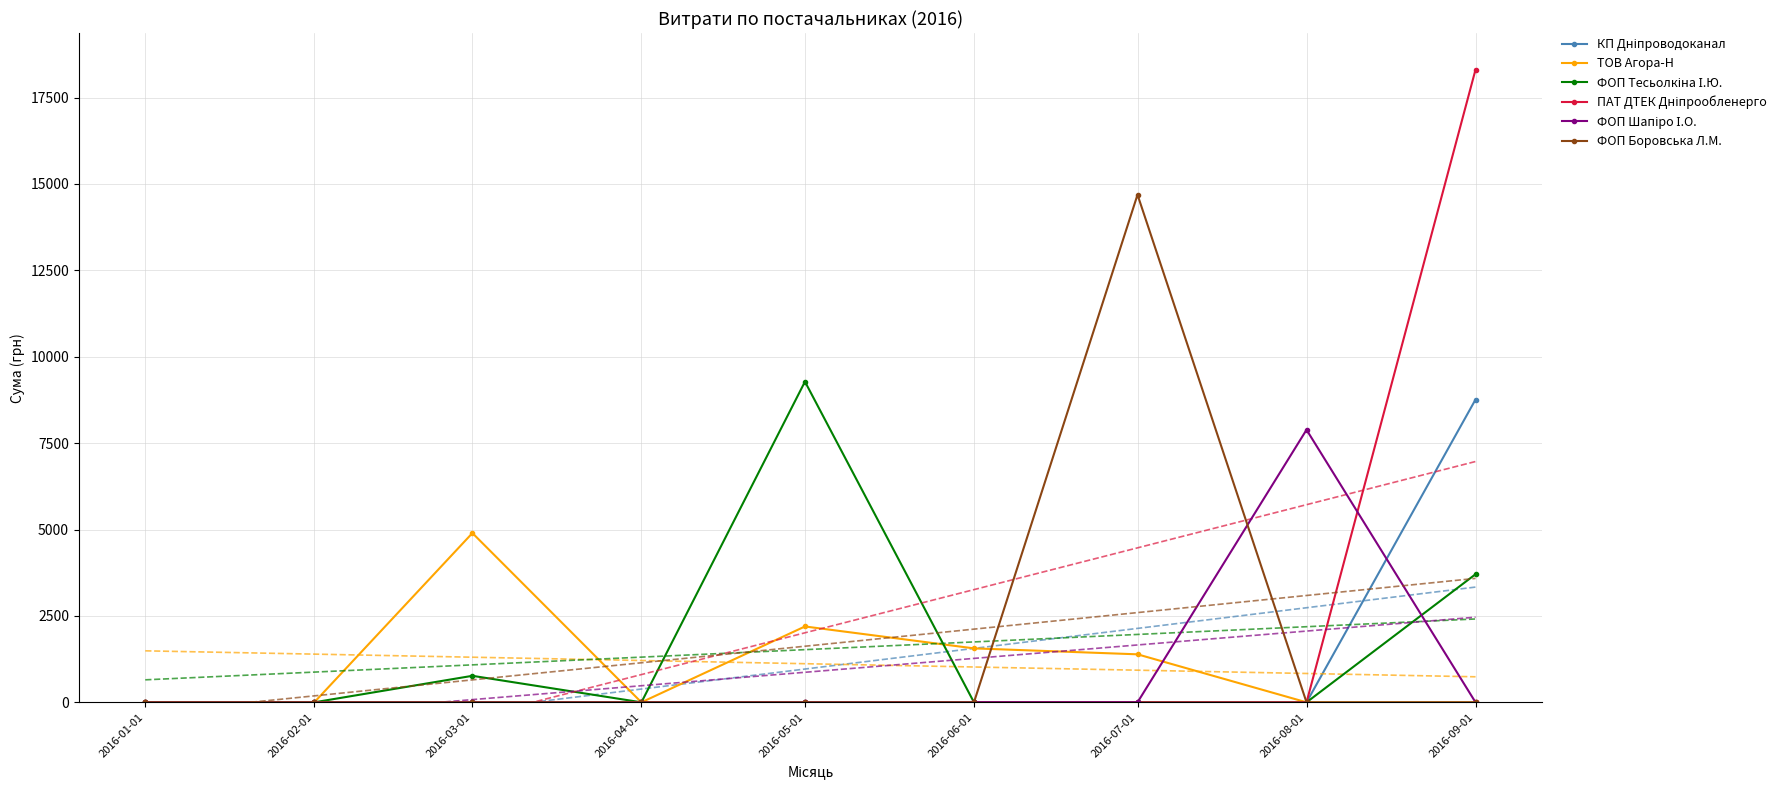

What position from the left is 2016-07-01?

7